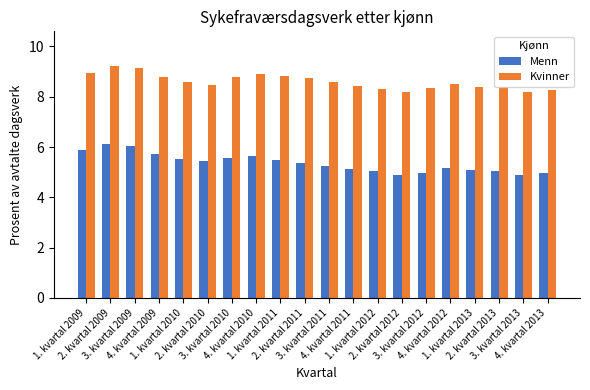

What is the value of the Kvinner bar at the 14th from the left?

8.2